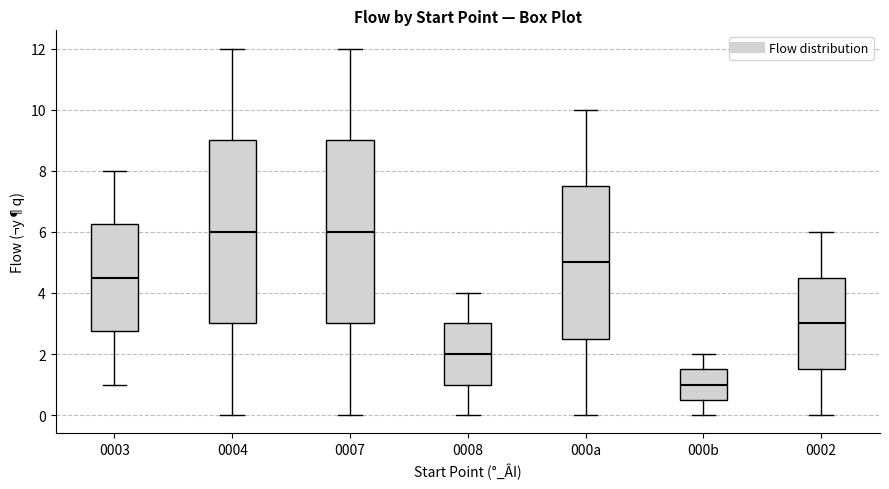

Reading left to right, transcribe this box plot: for each box, give where its median line is, the range the box spans, and where its two whiskers end, as read against the y-axis. The values are not printed on the chart, so give them approximately, as read against the axis.

0003: median 4.6, box 2.8 to 6.2, whiskers 1.0 to 8.0
0004: median 6.0, box 3.0 to 9.0, whiskers 0.0 to 12.0
0007: median 6.0, box 3.0 to 9.0, whiskers 0.0 to 12.0
0008: median 2.0, box 1.0 to 3.0, whiskers 0.0 to 4.0
000a: median 5.0, box 2.6 to 7.6, whiskers 0.0 to 10.0
000b: median 1.0, box 0.6 to 1.6, whiskers 0.0 to 2.0
0002: median 3.0, box 1.6 to 4.6, whiskers 0.0 to 6.0